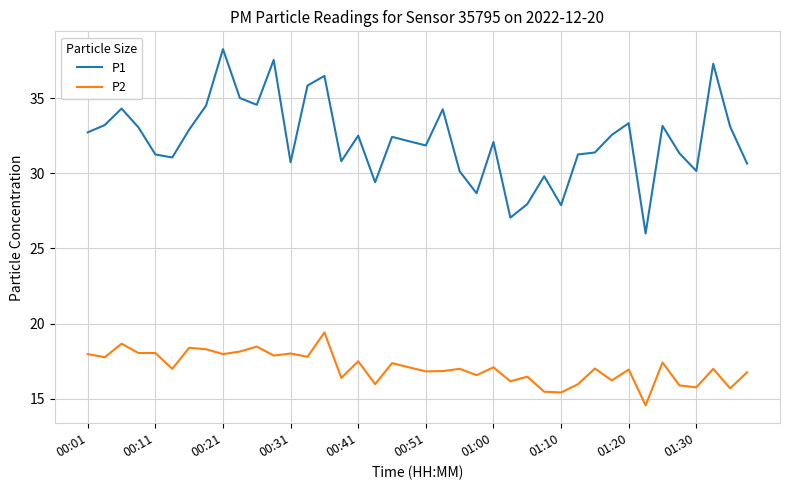

List the series in order of their overall mean, lowest first.

P2, P1